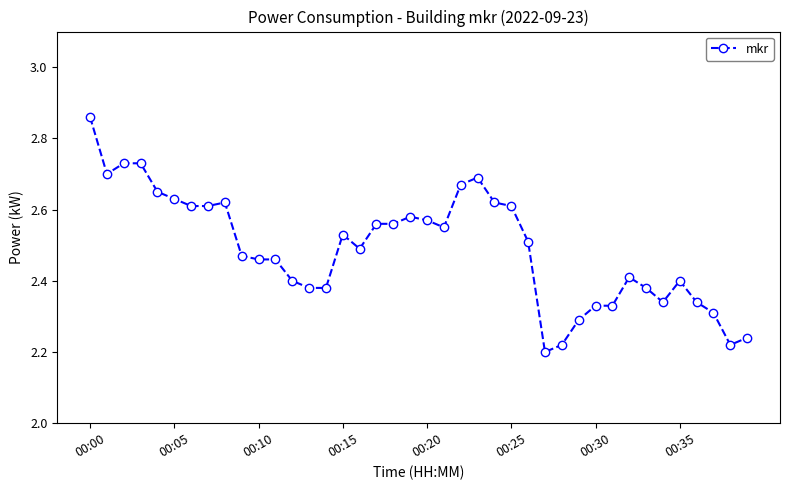

Count the values in the range 2 to 3.

40